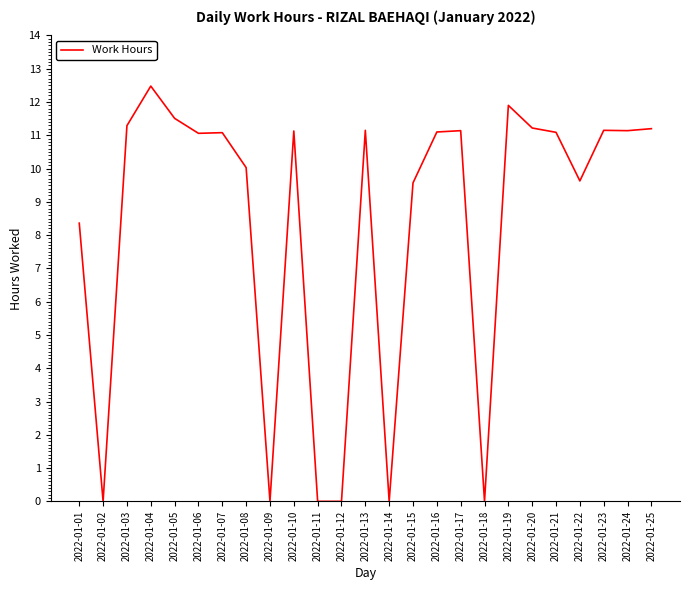

How many lines are shown in the chart?

1